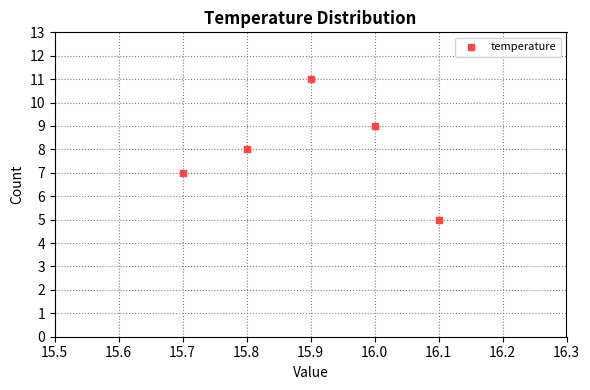

What is the range of Y values (max minus min)?

6